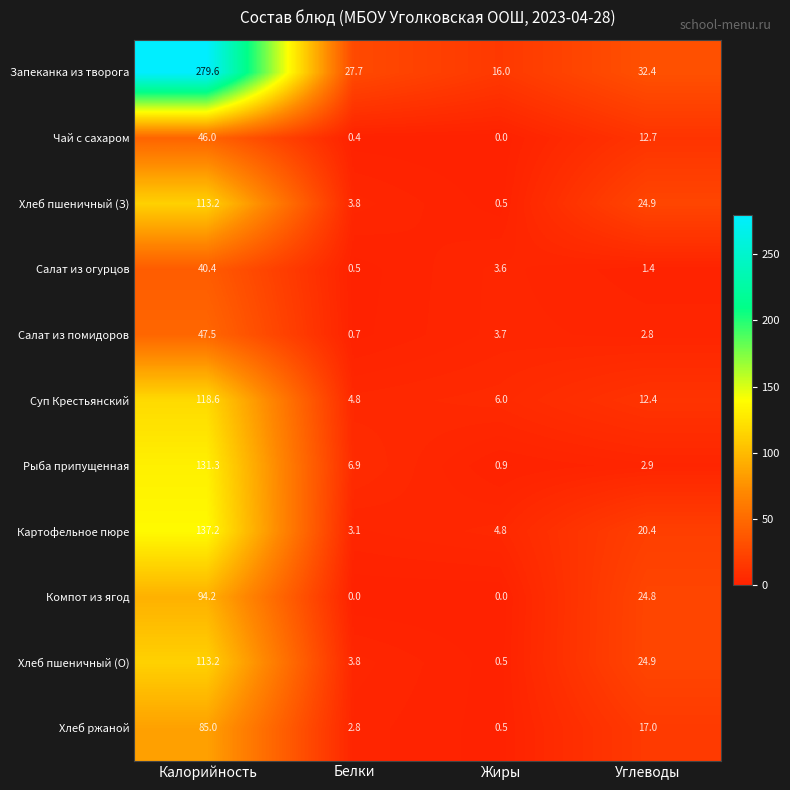

At which category is the sum across all series the highest?

Калорийность